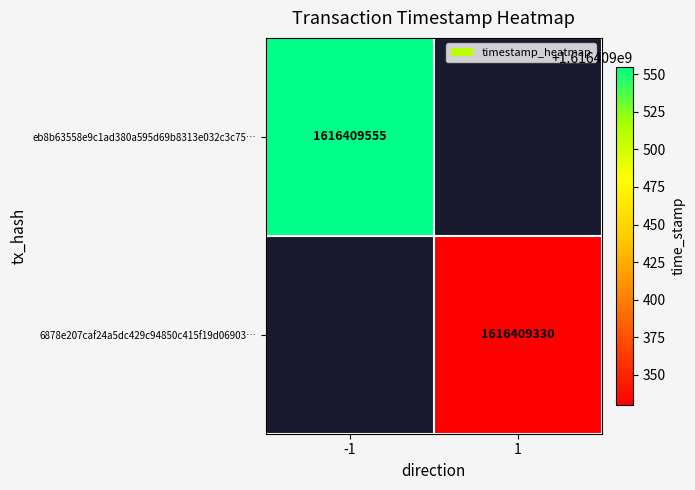

Reading left to right, list all the values displayed in this chart.

eb8b63558e9c1ad380a595d69b8313e032c3c75: -1	1616409555
6878e207caf24a5dc429c94850c415f19d06903: 1	1616409330